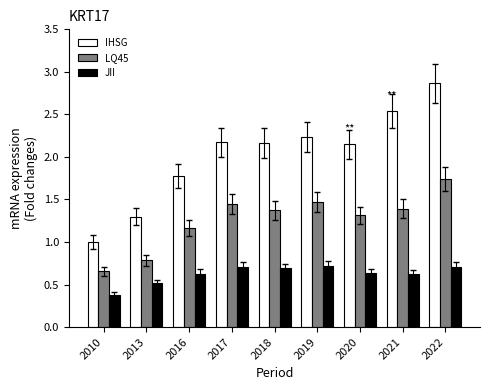

What is the smallest value displayed?

0.4